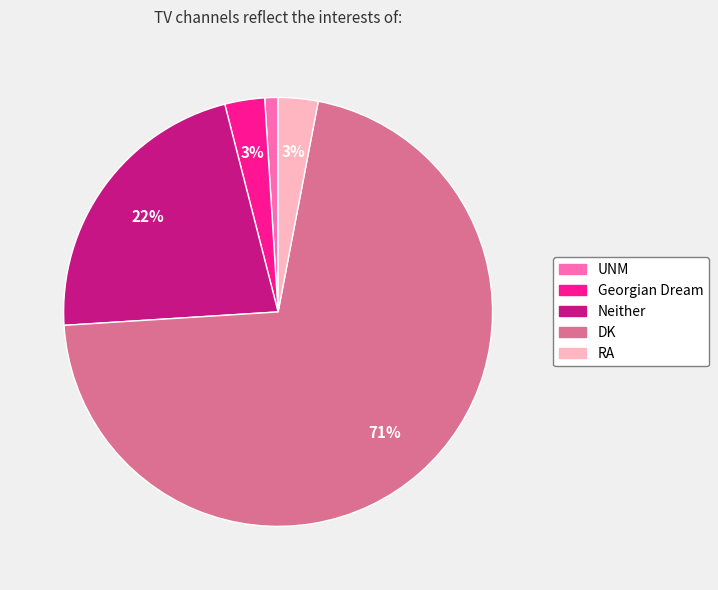

Count the number of slices in the pie.

5